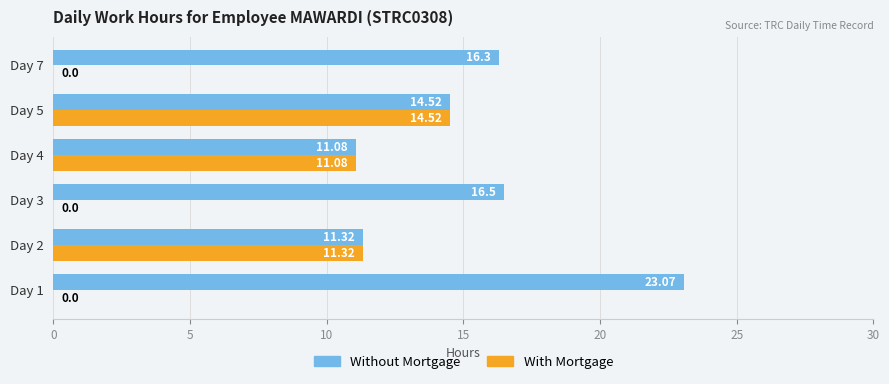

Is the value of Without Mortgage at Day 1 greater than the value of With Mortgage at Day 5?

Yes